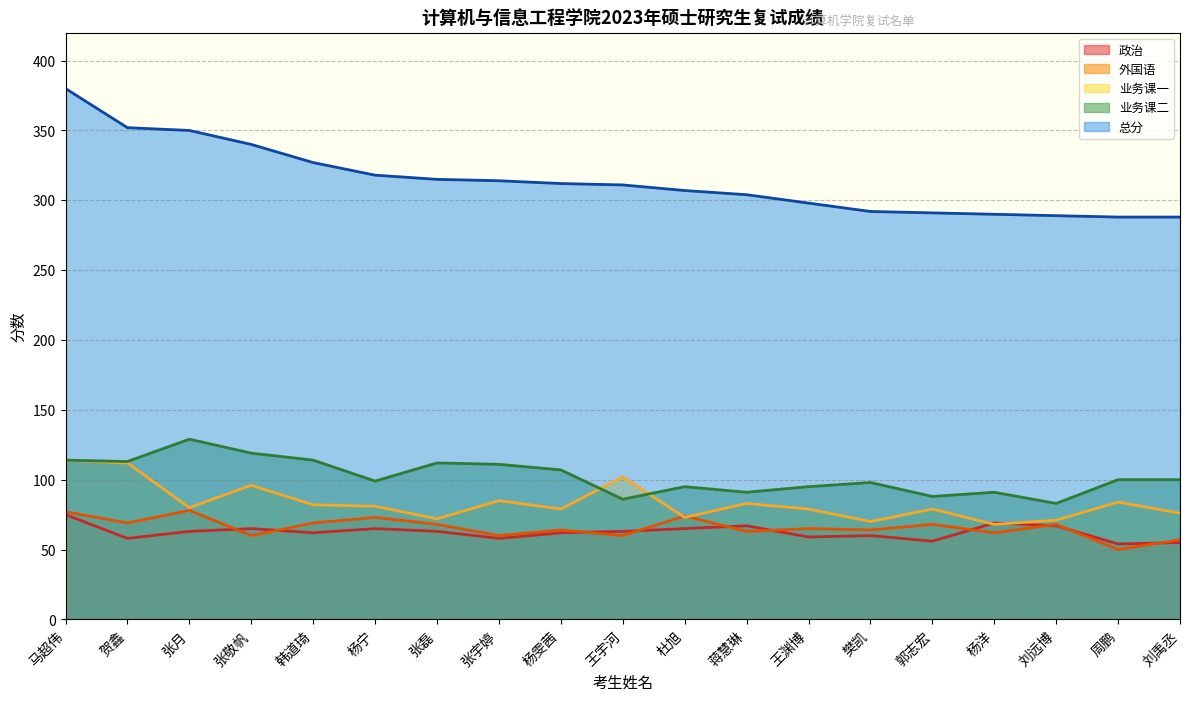

Where does the 业务课一 series first go above 80?

马超伟